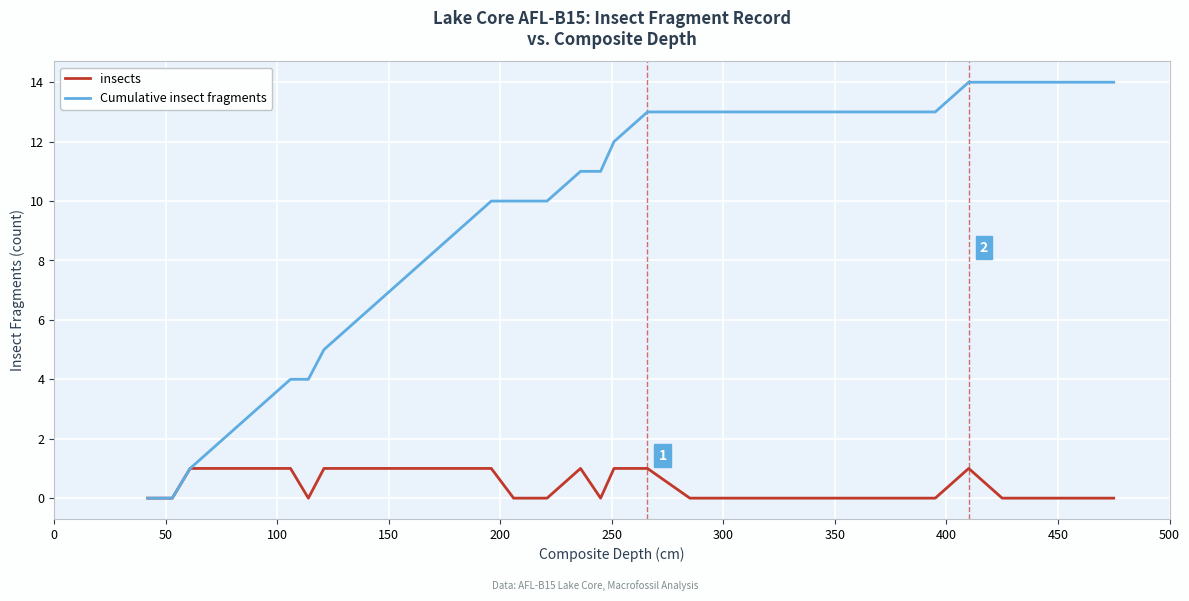

Which series has the largest total across all categories?

Cumulative insect fragments